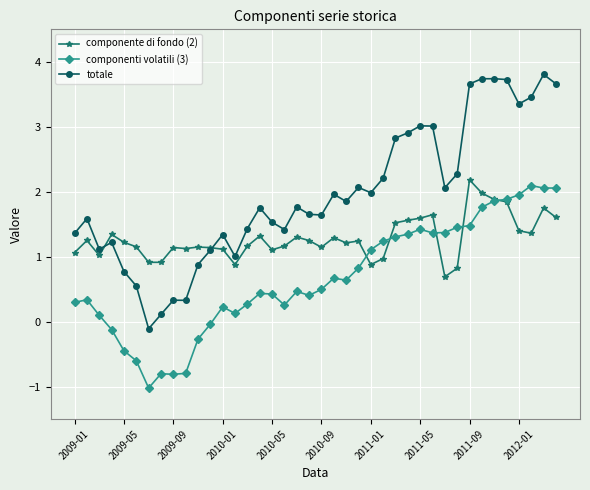

True or false: totale and componenti volatili (3) cross at least once.

False